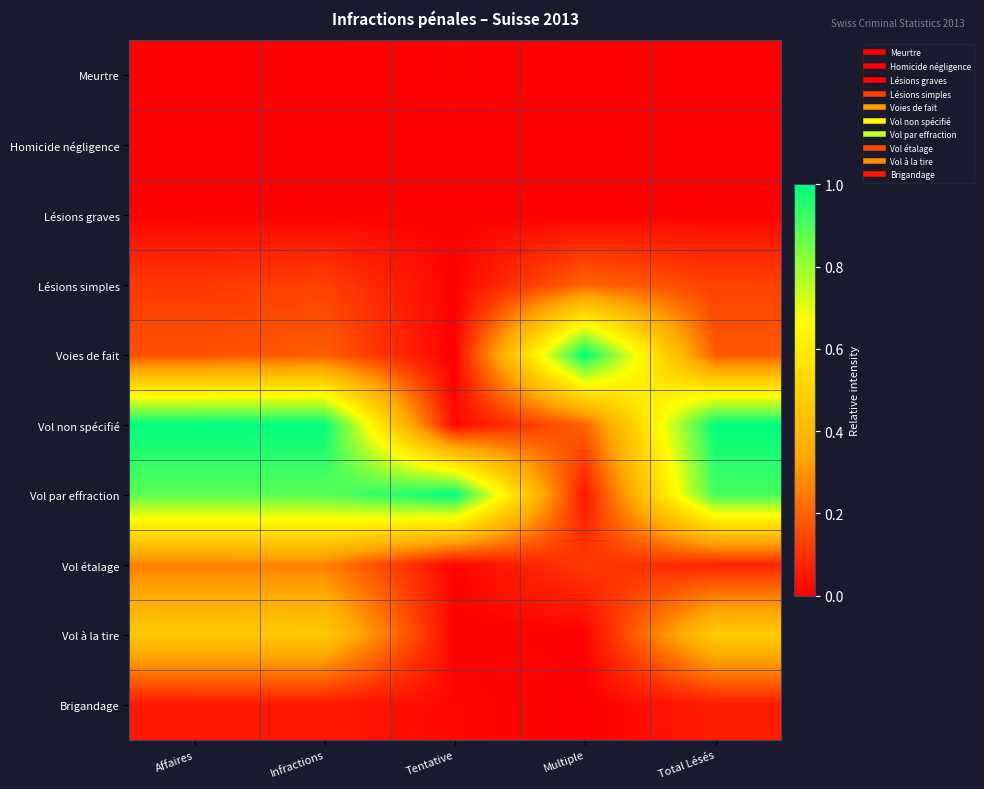

What is the difference between the highest and lowest values at Infractions?

1.0